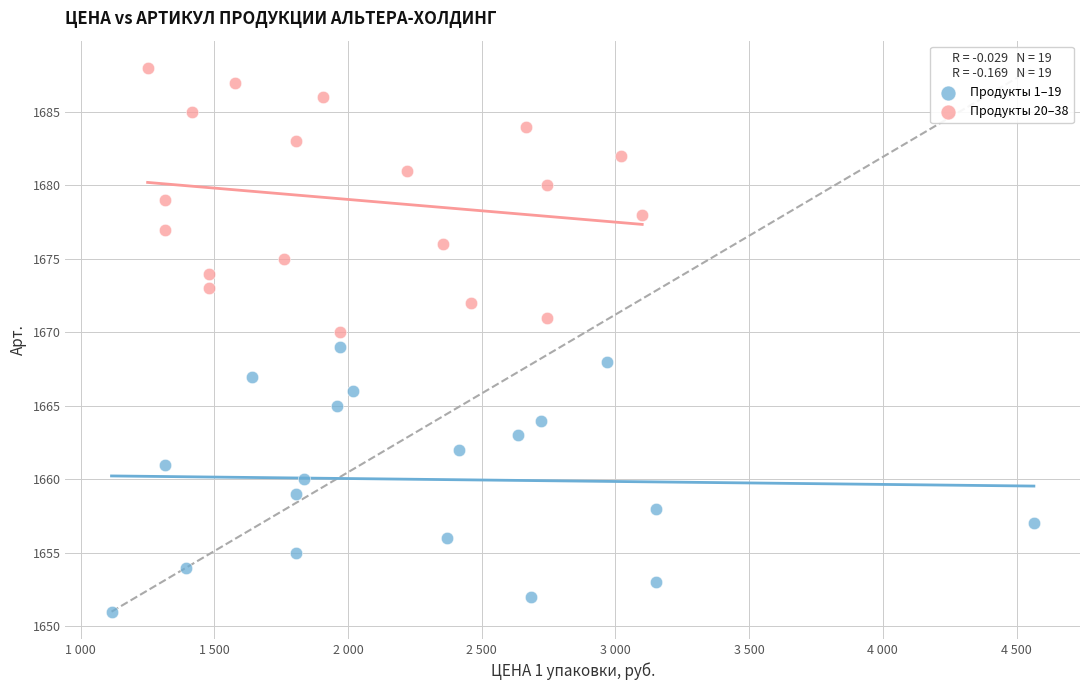

Which series reaches the minimum Y coordinate?

Продукты 1–19